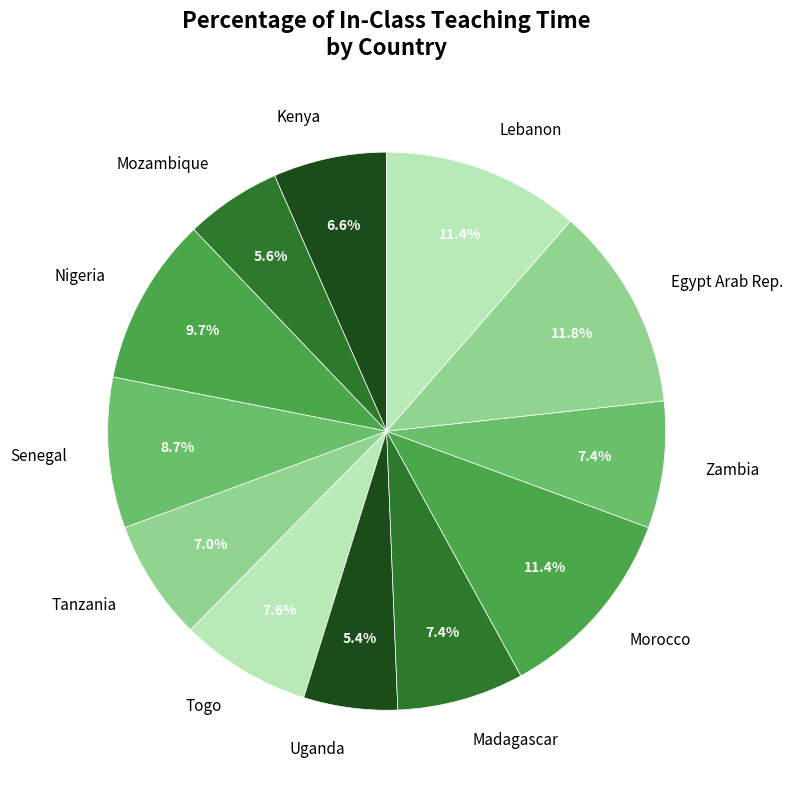

Does Kenya represent more than half of the total?

No